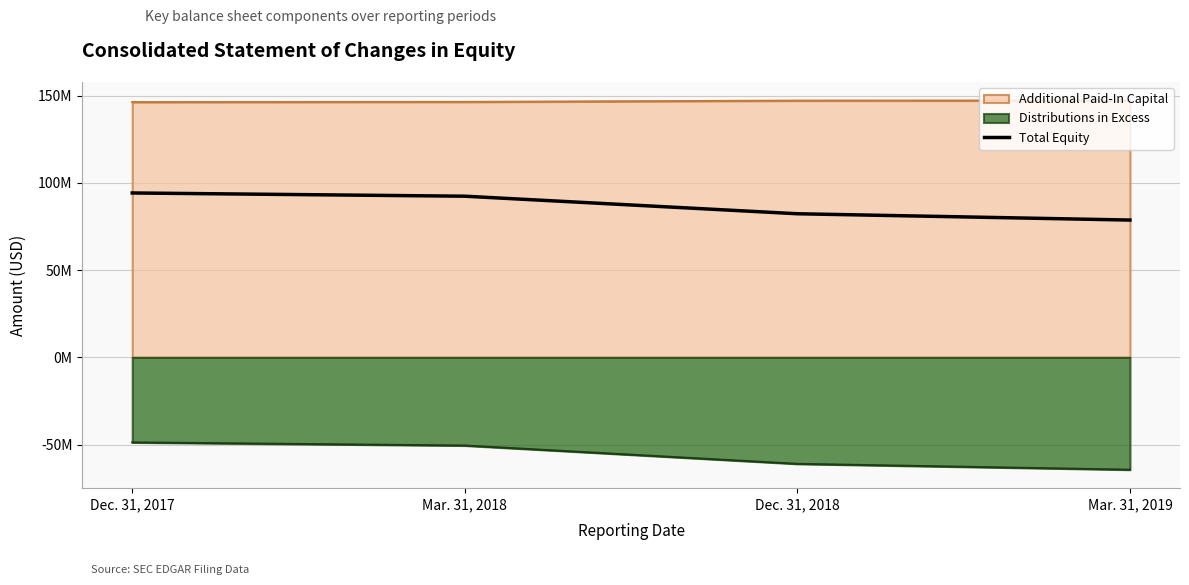

Is it true that the value at Mar. 31, 2018 is 92319846?

True